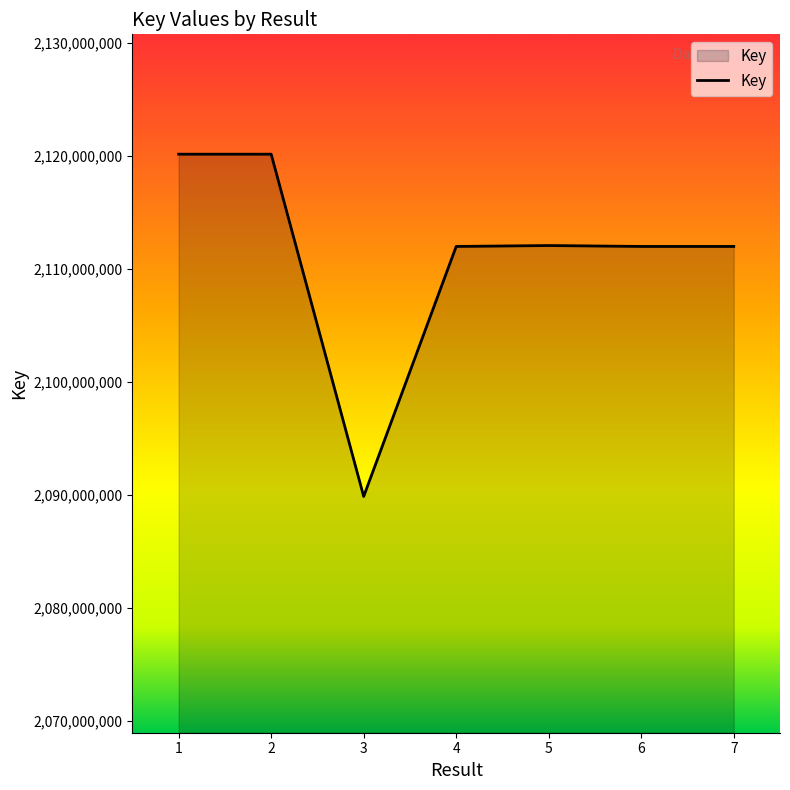

The value at 2 is 3327537781. True or false?

False